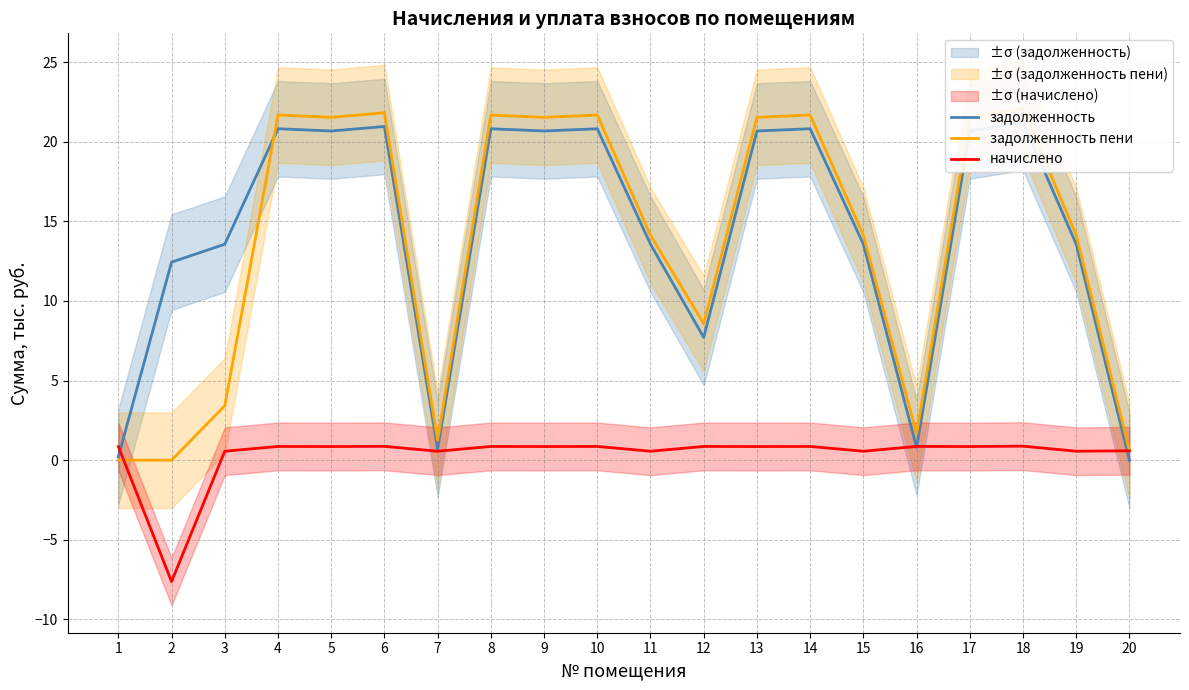

Reading right to left, what are all the values shown in this chart?

задолженность: 0.0	13.6	21.2	20.7	0.8	13.6	20.8	20.7	7.7	13.6	20.8	20.7	20.8	0.7	21.0	20.7	20.8	13.6	12.4	0.2
задолженность пени: 0.6	14.1	22.1	21.5	1.7	14.1	21.7	21.5	8.6	14.1	21.7	21.5	21.7	1.2	21.8	21.5	21.7	3.4	0.0	0.0
начислено: 0.6	0.6	0.9	0.9	0.9	0.6	0.9	0.9	0.9	0.6	0.9	0.9	0.9	0.6	0.9	0.9	0.9	0.6	-7.6	0.9